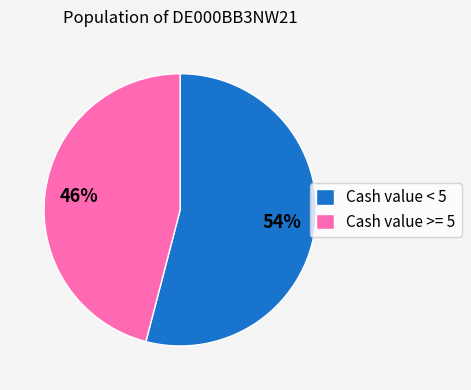

Is it true that Cash value < 5 is 43% of the pie?

False